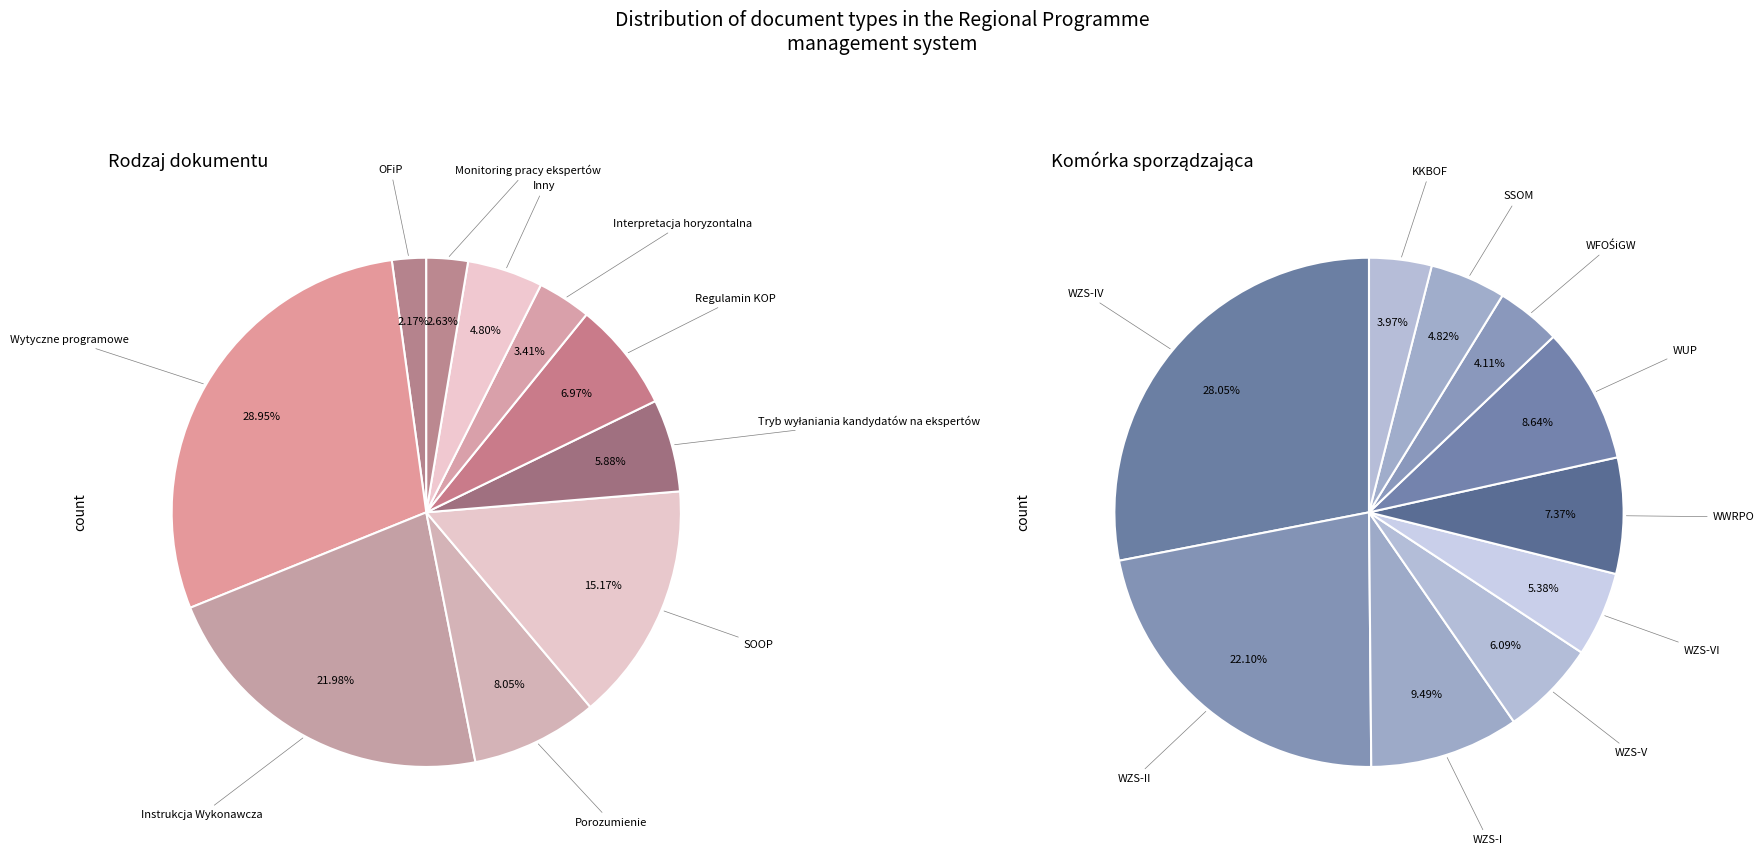

Is there a majority slice in this chart?

No